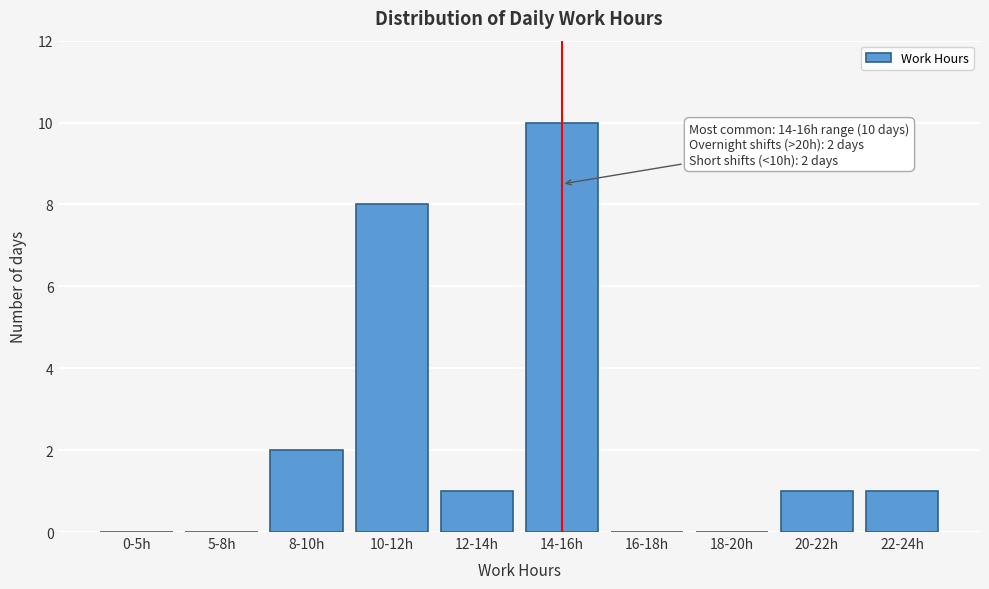

Reading left to right, transcribe all the data shown in this chart.

0-5h=0	5-8h=0	8-10h=2	10-12h=8	12-14h=1	14-16h=10	16-18h=0	18-20h=0	20-22h=1	22-24h=1